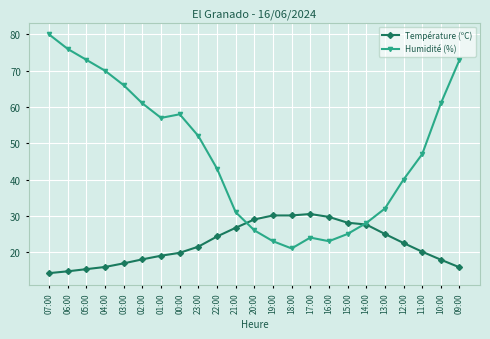

Is the value of Humidité (%) at 01:00 greater than the value of Température (ºC) at 13:00?

Yes